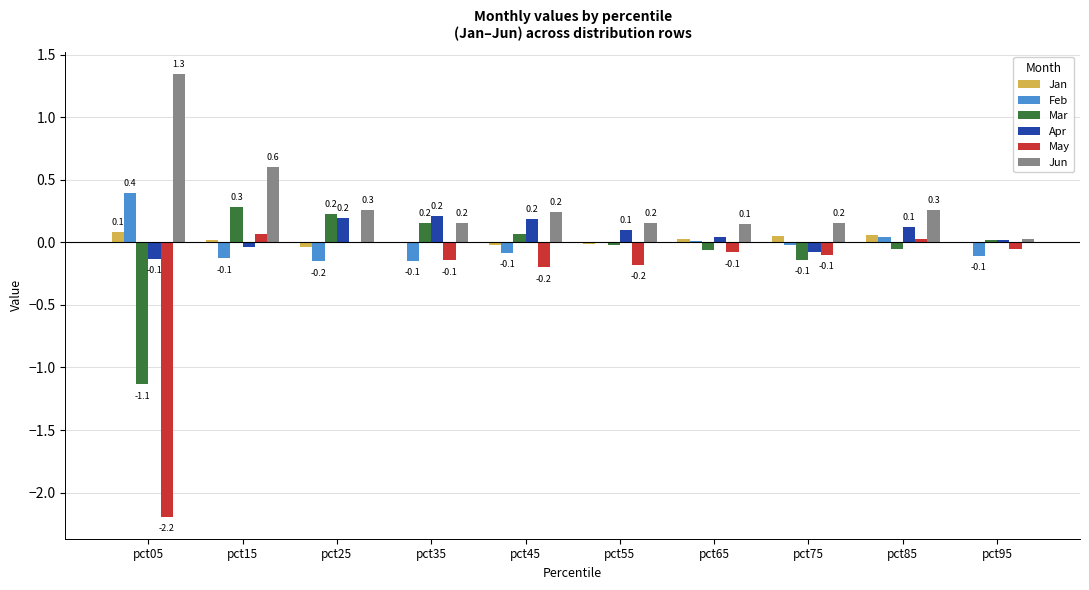

What is the sum of the Mar values at pct95 and pct15?

0.3